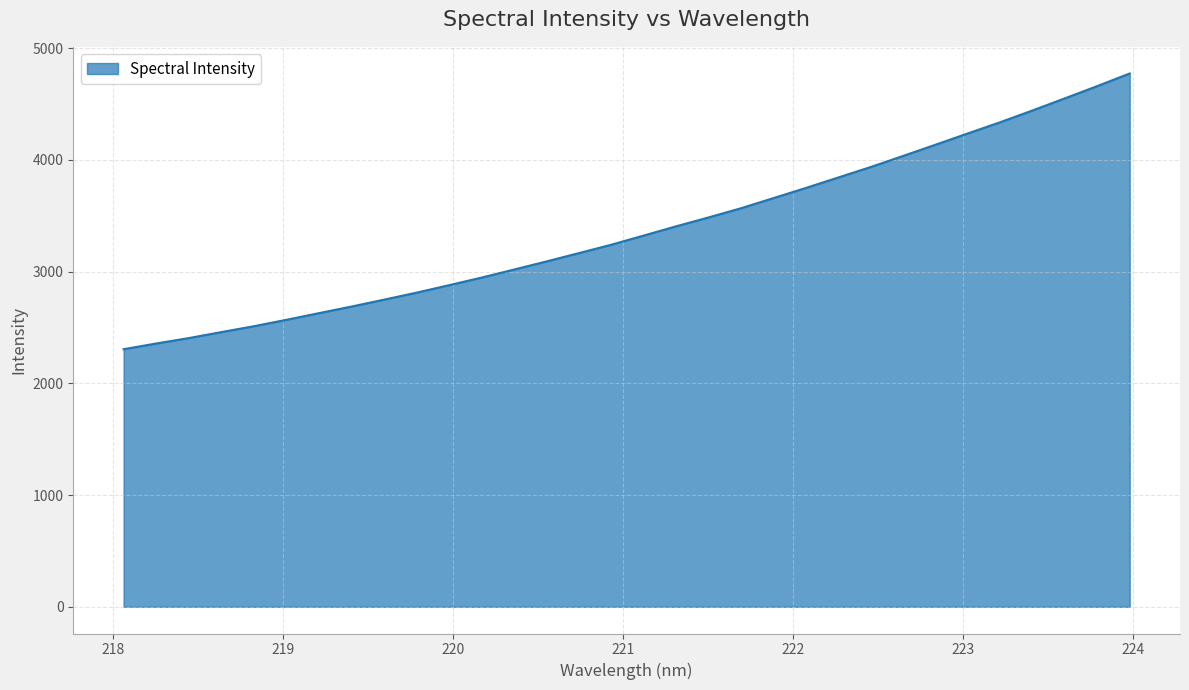

What is the greatest value displayed?

4772.2